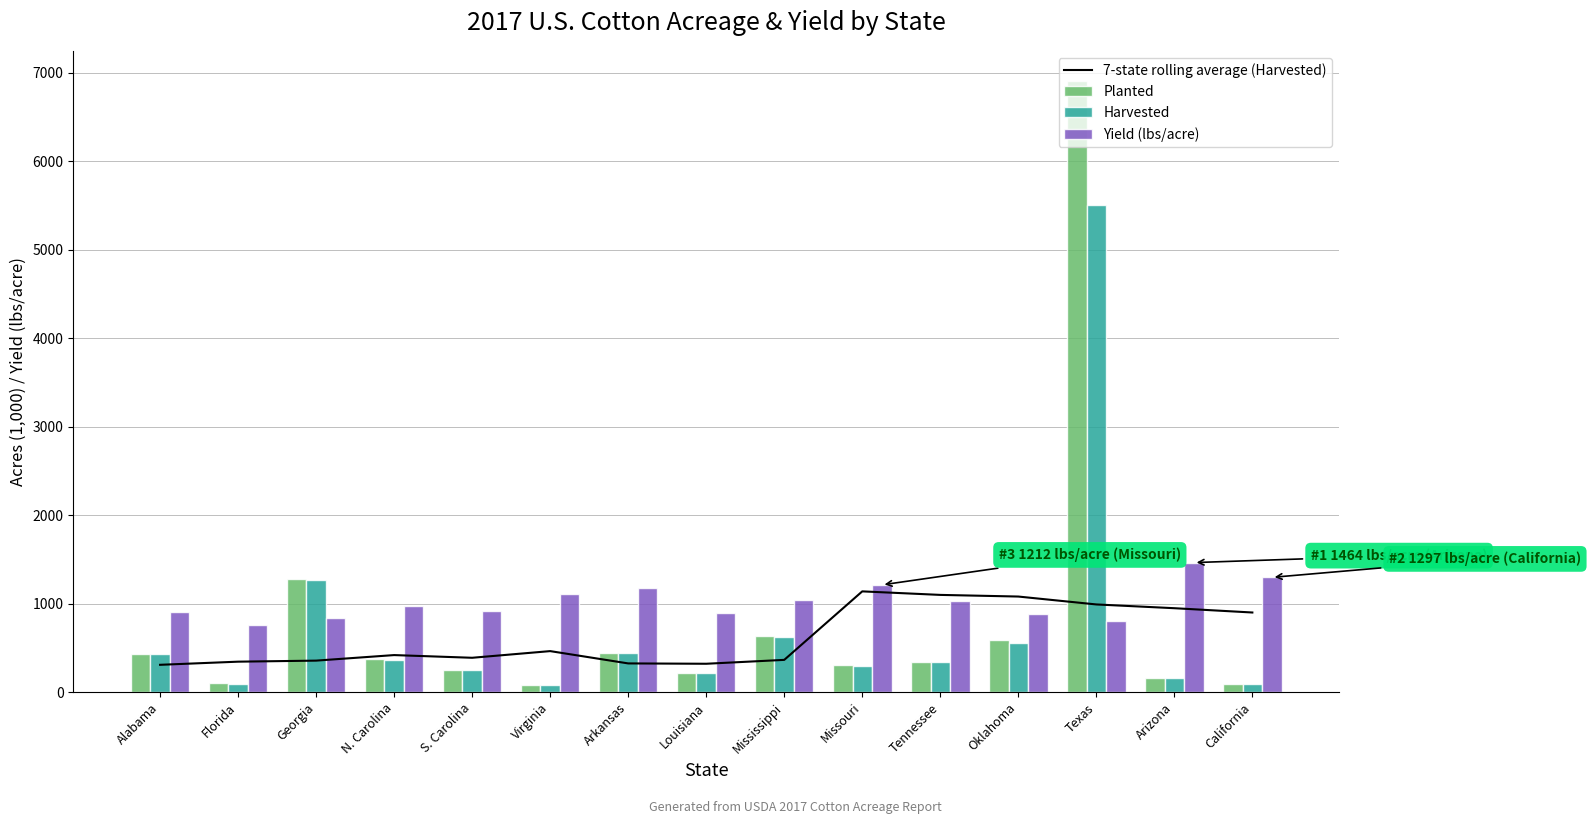

At which label does Planted first exceed 345?

Alabama